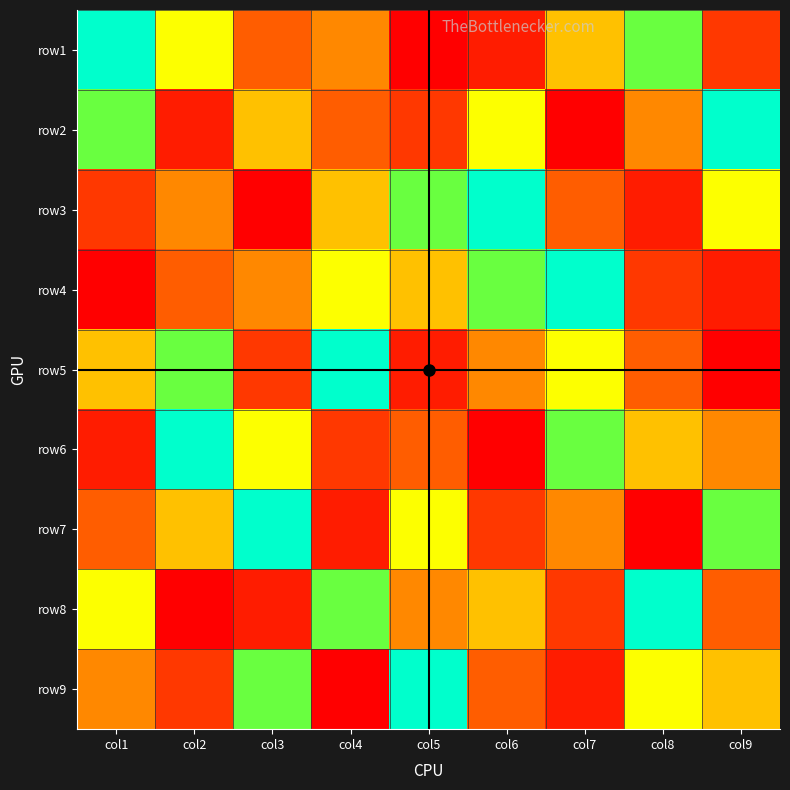

Reading right to left, list all the values displayed in this chart.

row1: col9=3	col8=8	col7=6	col6=2	col5=1	col4=5	col3=4	col2=7	col1=9
row2: col9=9	col8=5	col7=1	col6=7	col5=3	col4=4	col3=6	col2=2	col1=8
row3: col9=7	col8=2	col7=4	col6=9	col5=8	col4=6	col3=1	col2=5	col1=3
row4: col9=2	col8=3	col7=9	col6=8	col5=6	col4=7	col3=5	col2=4	col1=1
row5: col9=1	col8=4	col7=7	col6=5	col5=2	col4=9	col3=3	col2=8	col1=6
row6: col9=5	col8=6	col7=8	col6=1	col5=4	col4=3	col3=7	col2=9	col1=2
row7: col9=8	col8=1	col7=5	col6=3	col5=7	col4=2	col3=9	col2=6	col1=4
row8: col9=4	col8=9	col7=3	col6=6	col5=5	col4=8	col3=2	col2=1	col1=7
row9: col9=6	col8=7	col7=2	col6=4	col5=9	col4=1	col3=8	col2=3	col1=5